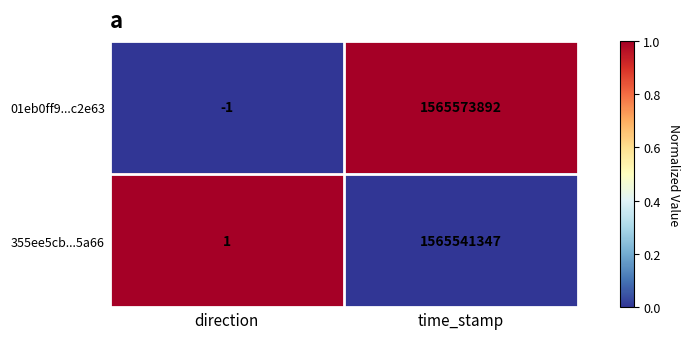

The value of 355ee5cb...5a66 at time_stamp is 1068511739. True or false?

False